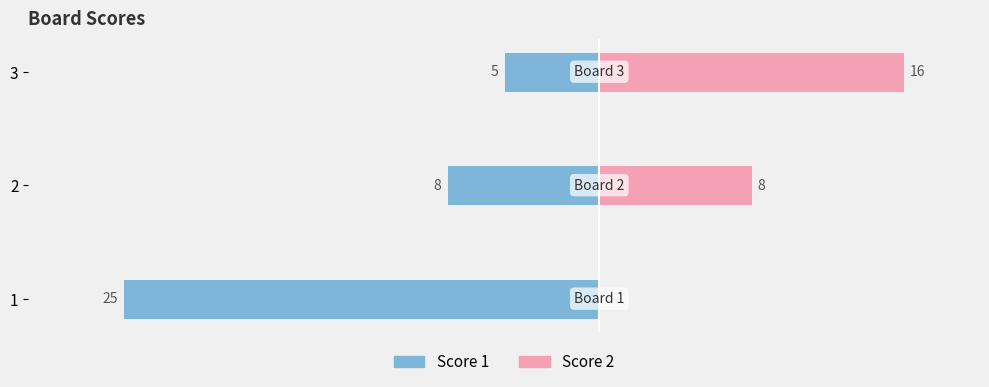

What are all the series names shown in the legend?

Score 1, Score 2